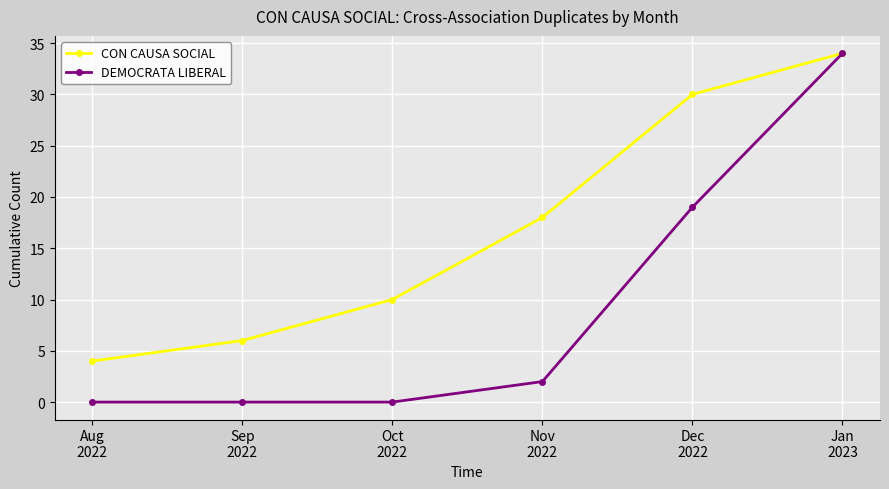

Rank the series by their average value, from highest to lowest.

CON CAUSA SOCIAL, DEMOCRATA LIBERAL